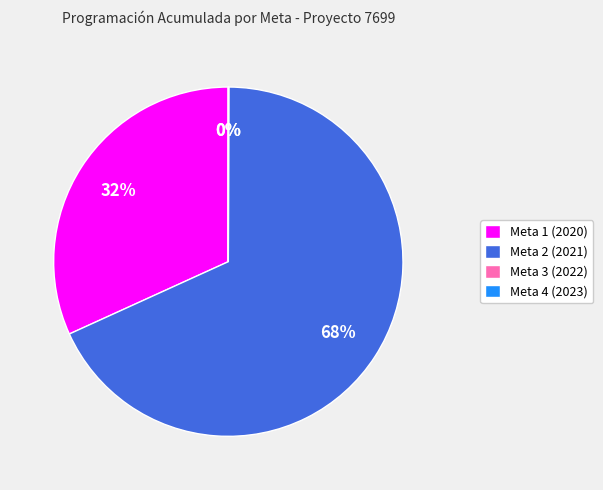

Between Meta 2 (2021) and Meta 1 (2020), which is larger?

Meta 2 (2021)